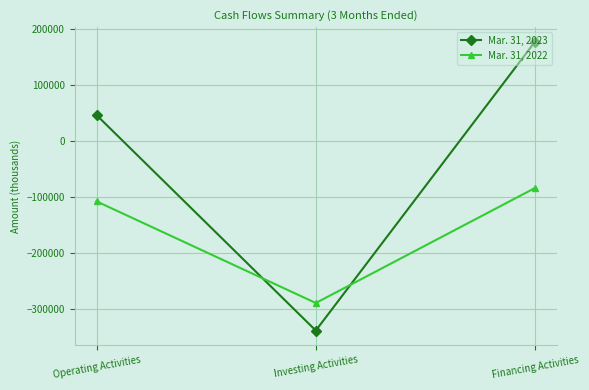

Reading right to left, what are all the values shown in this chart?

Mar. 31, 2023: 176883	-338014	45963
Mar. 31, 2022: -83945	-288923	-107781